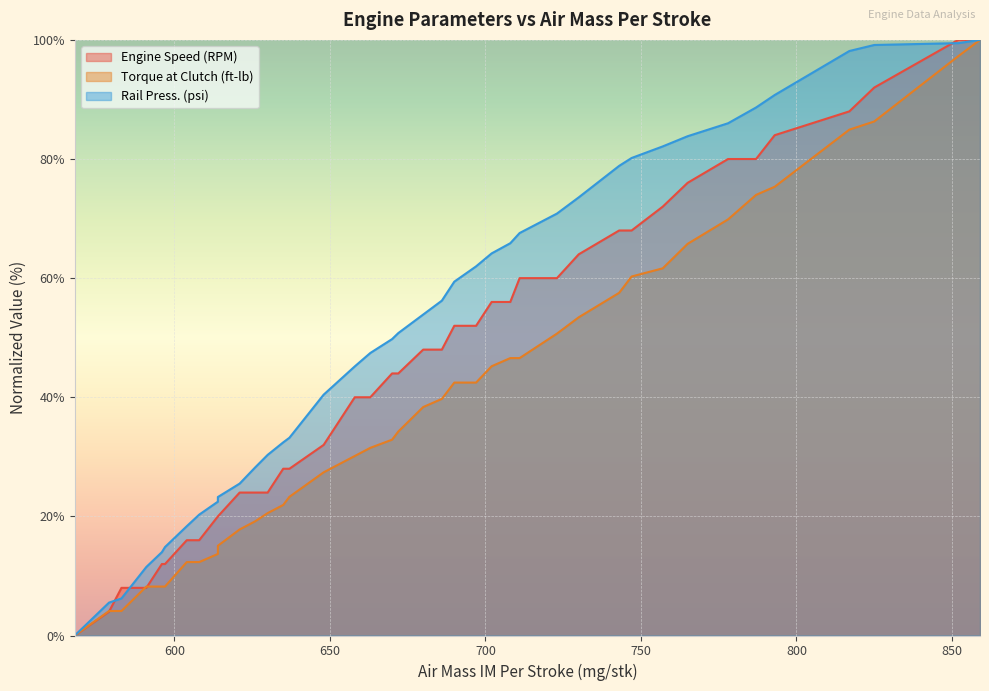

True or false: Engine Speed (RPM) has a value of 28.1 at 711.

False